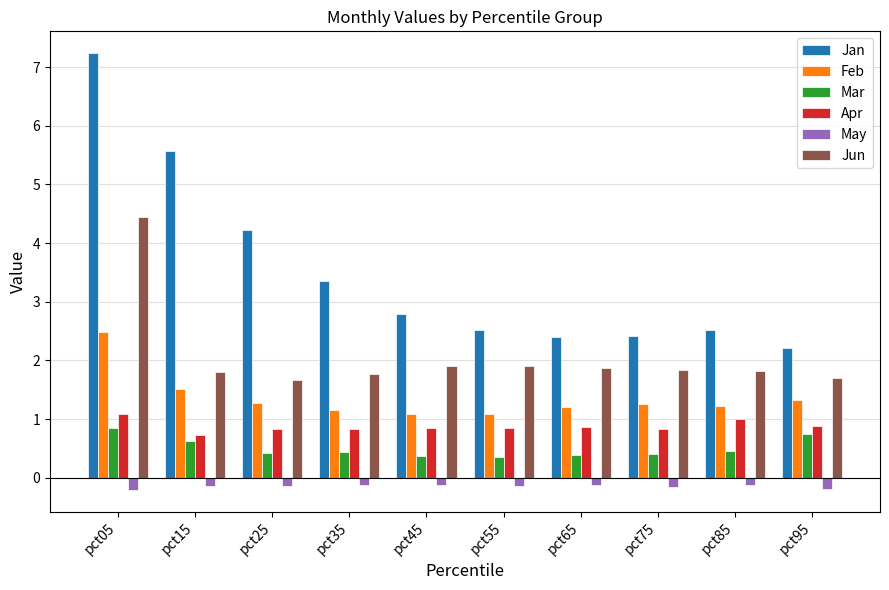

Rank the series by their maximum value, from highest to lowest.

Jan, Jun, Feb, Apr, Mar, May